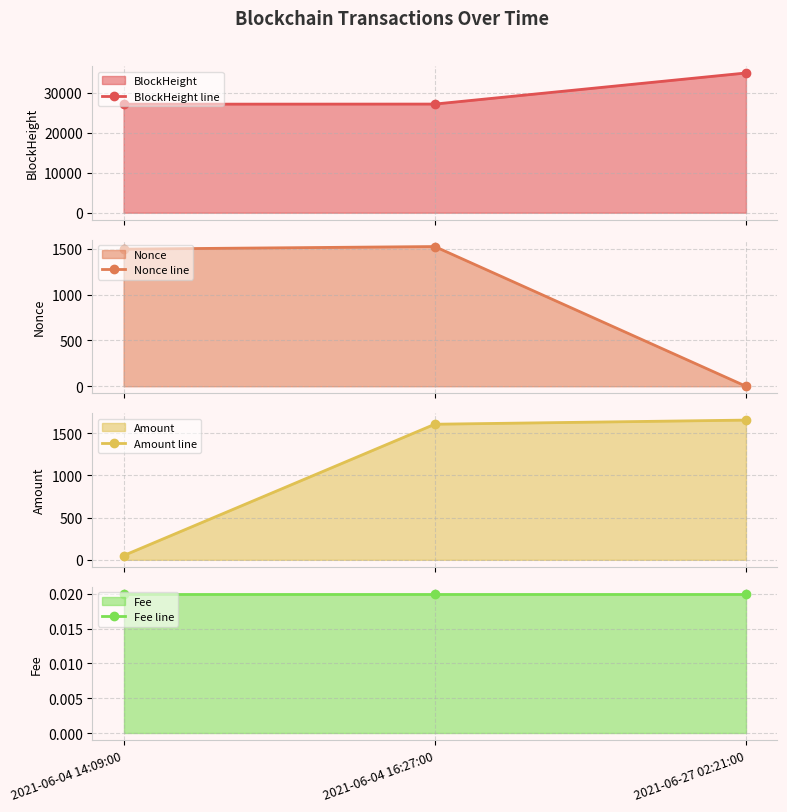

What is the minimum value for BlockHeight line?

27157